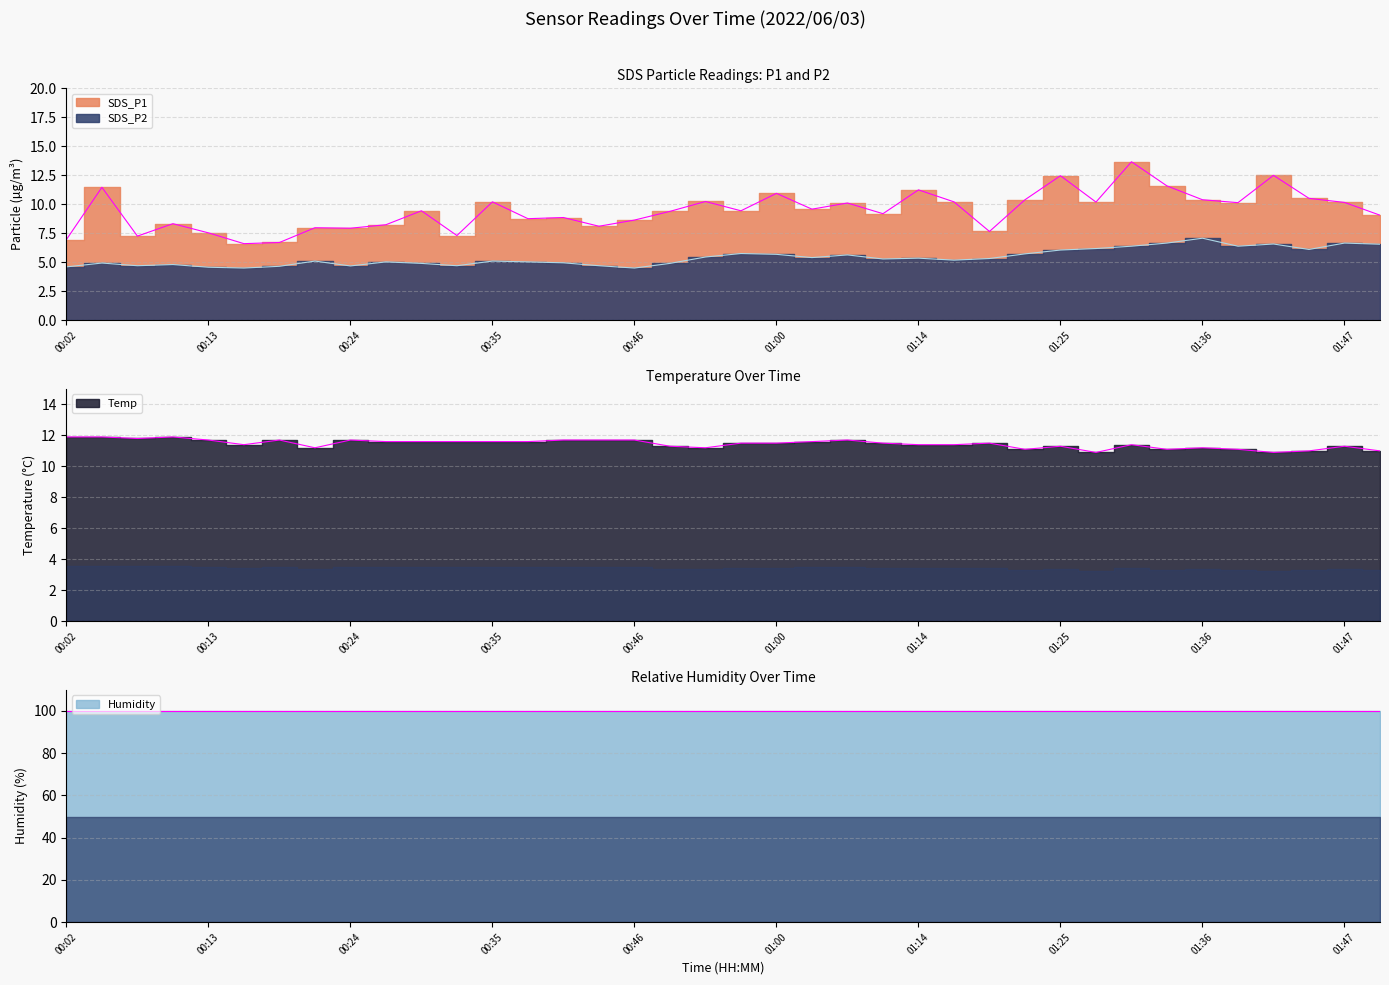

Which has a higher value, 00:40 or 01:44?

01:44